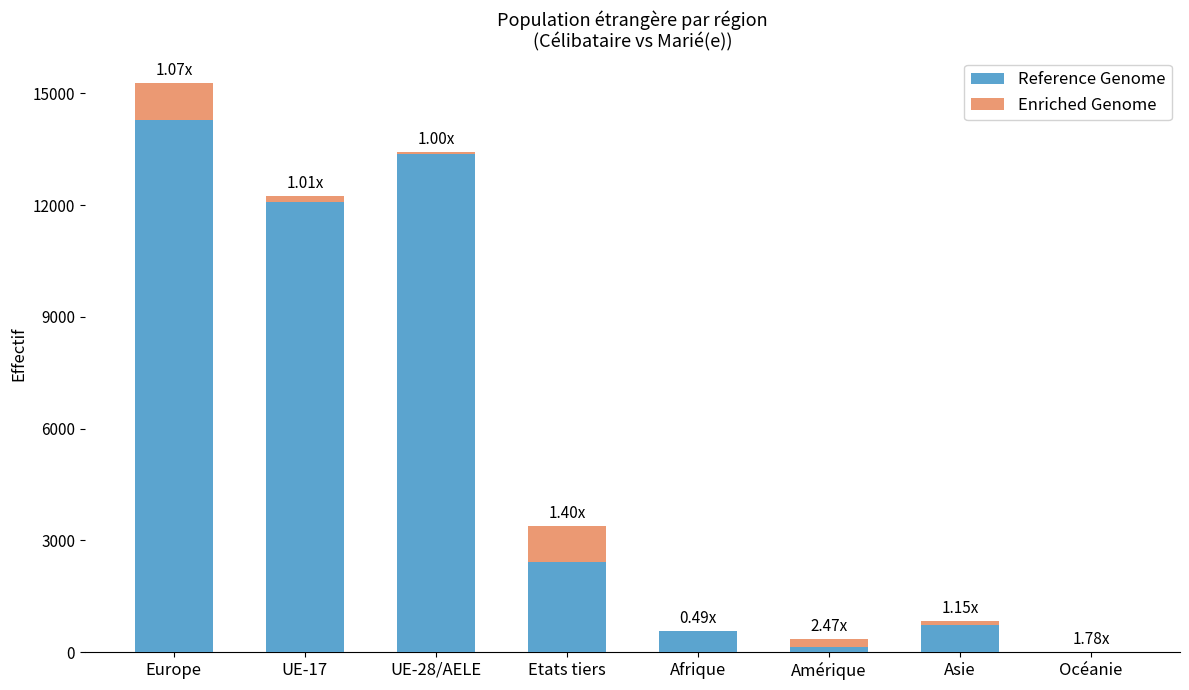

Which series has the largest range (max minus min)?

Enriched Genome